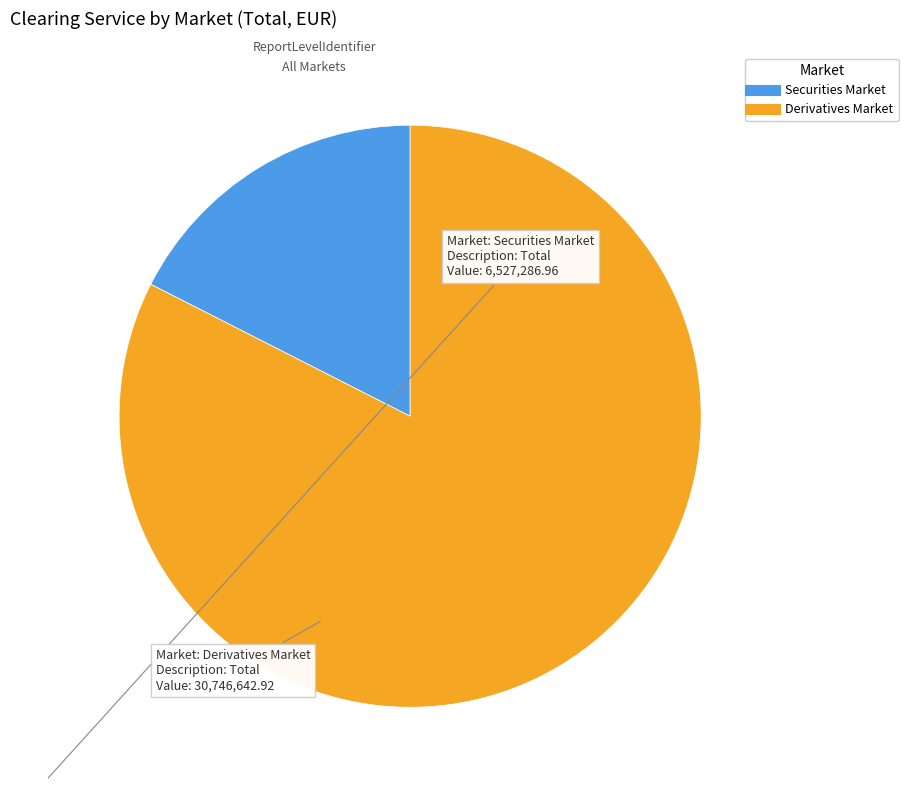

Which slice is the largest?

Derivatives Market